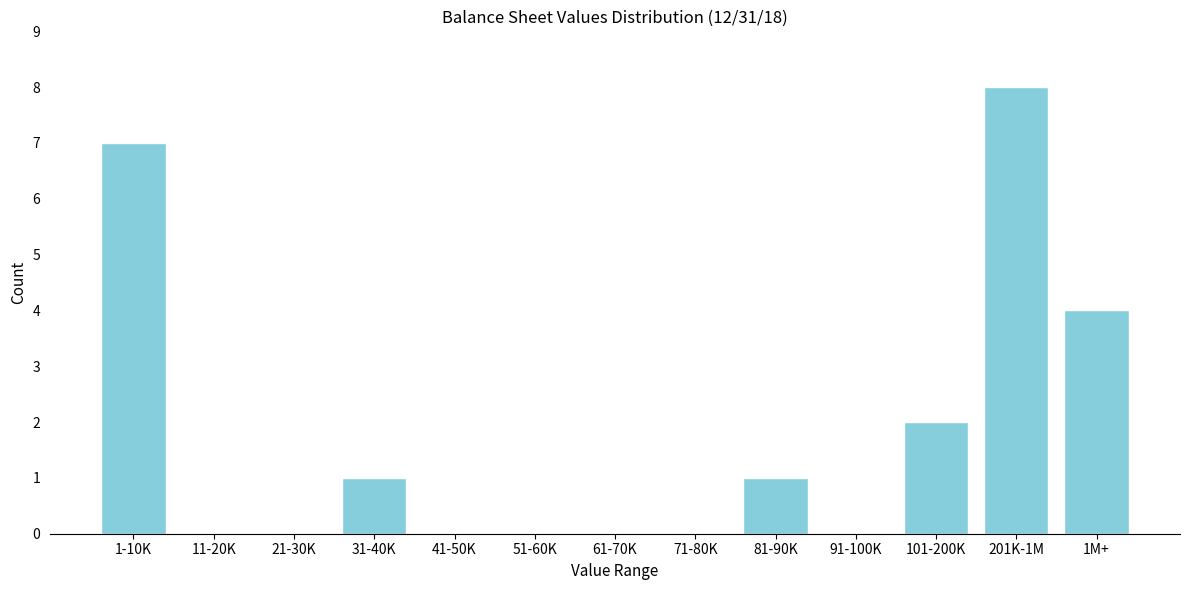

Reading left to right, extract all data points from this chart.

1-10K=7	11-20K=0	21-30K=0	31-40K=1	41-50K=0	51-60K=0	61-70K=0	71-80K=0	81-90K=1	91-100K=0	101-200K=2	201K-1M=8	1M+=4